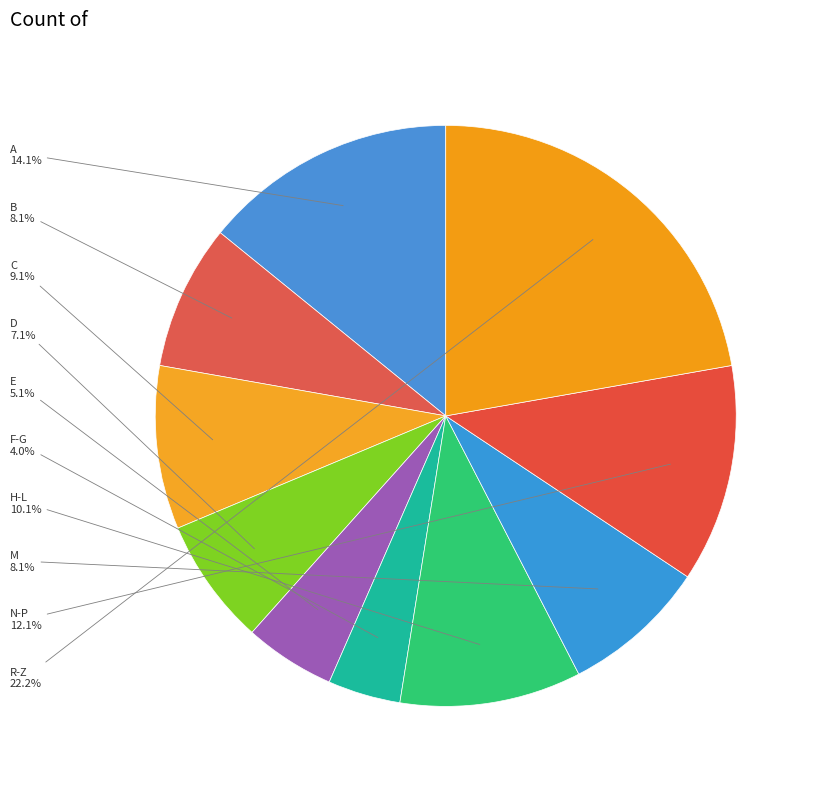

Count the number of slices in the pie.

10